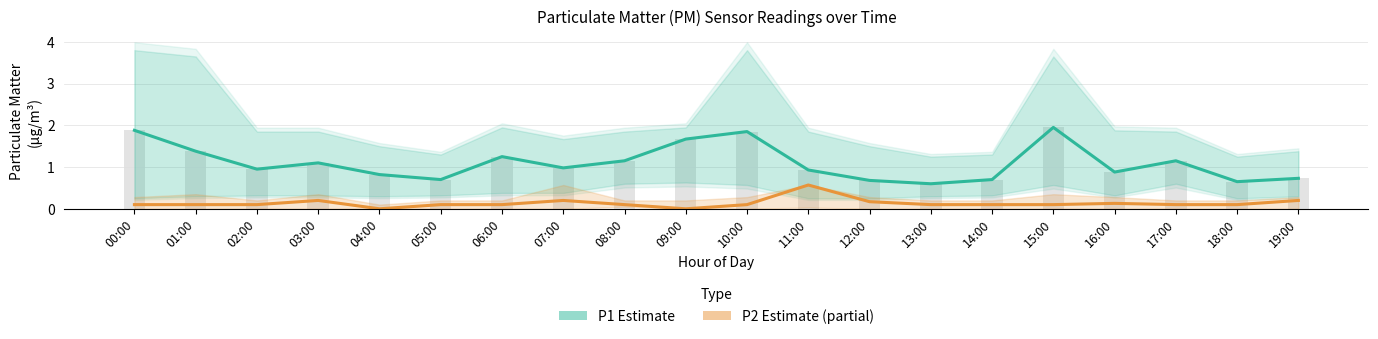

True or false: P1 (Estimate) has a value of 1.9 at 15:00.

True